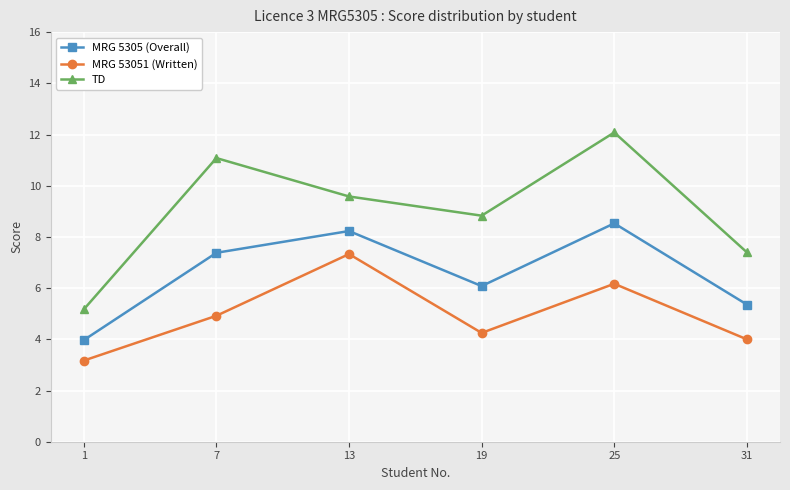

True or false: MRG 53051 (Written) and MRG 5305 (Overall) cross at least once.

False